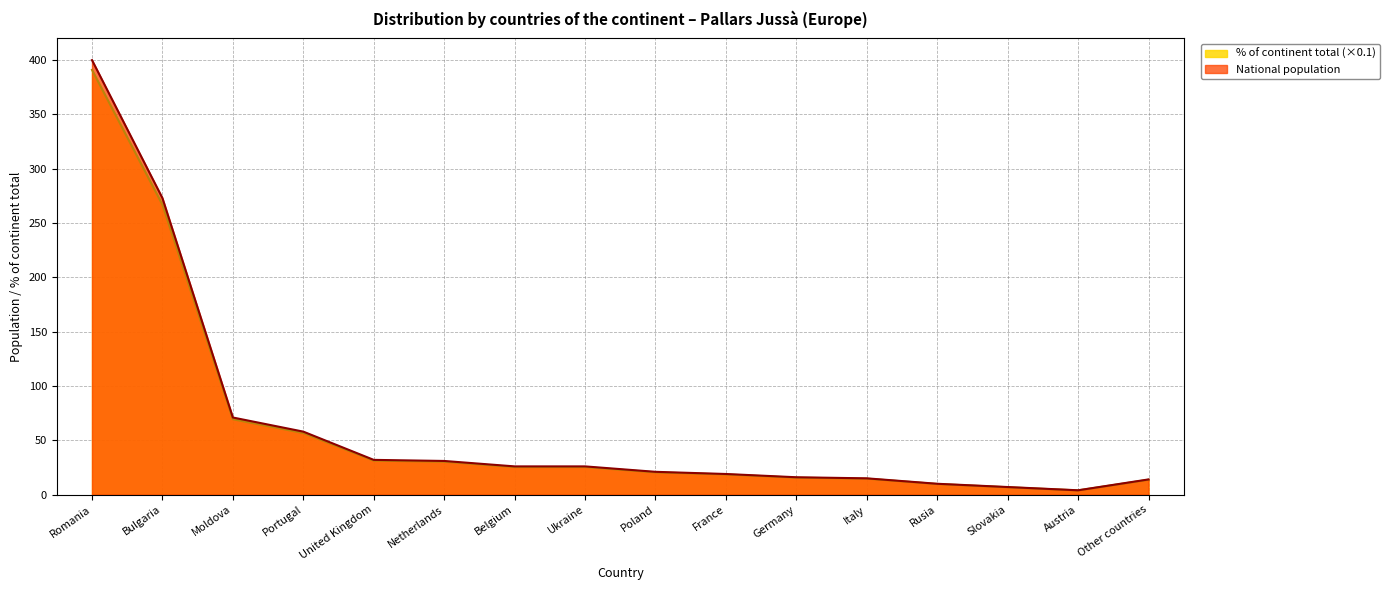

What is the average value of the % of continent total series?

62.5